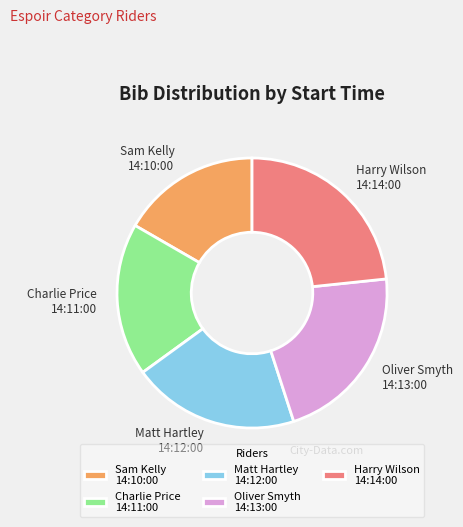

Is it true that Charlie Price 14:11:00 is 5% of the pie?

False